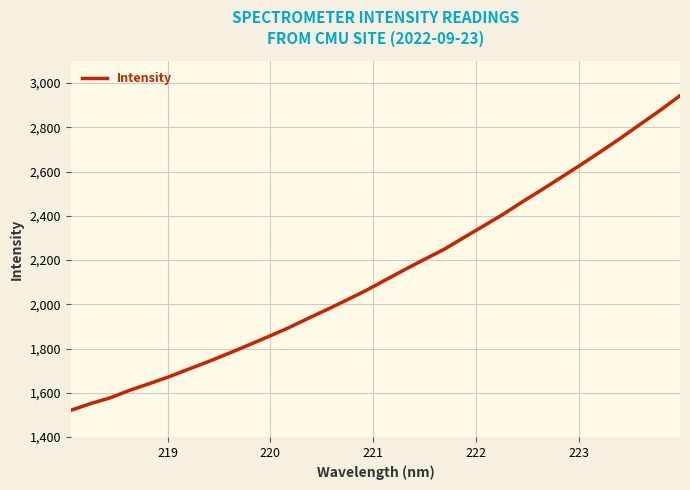

What is the maximum value shown in the chart?

2943.2